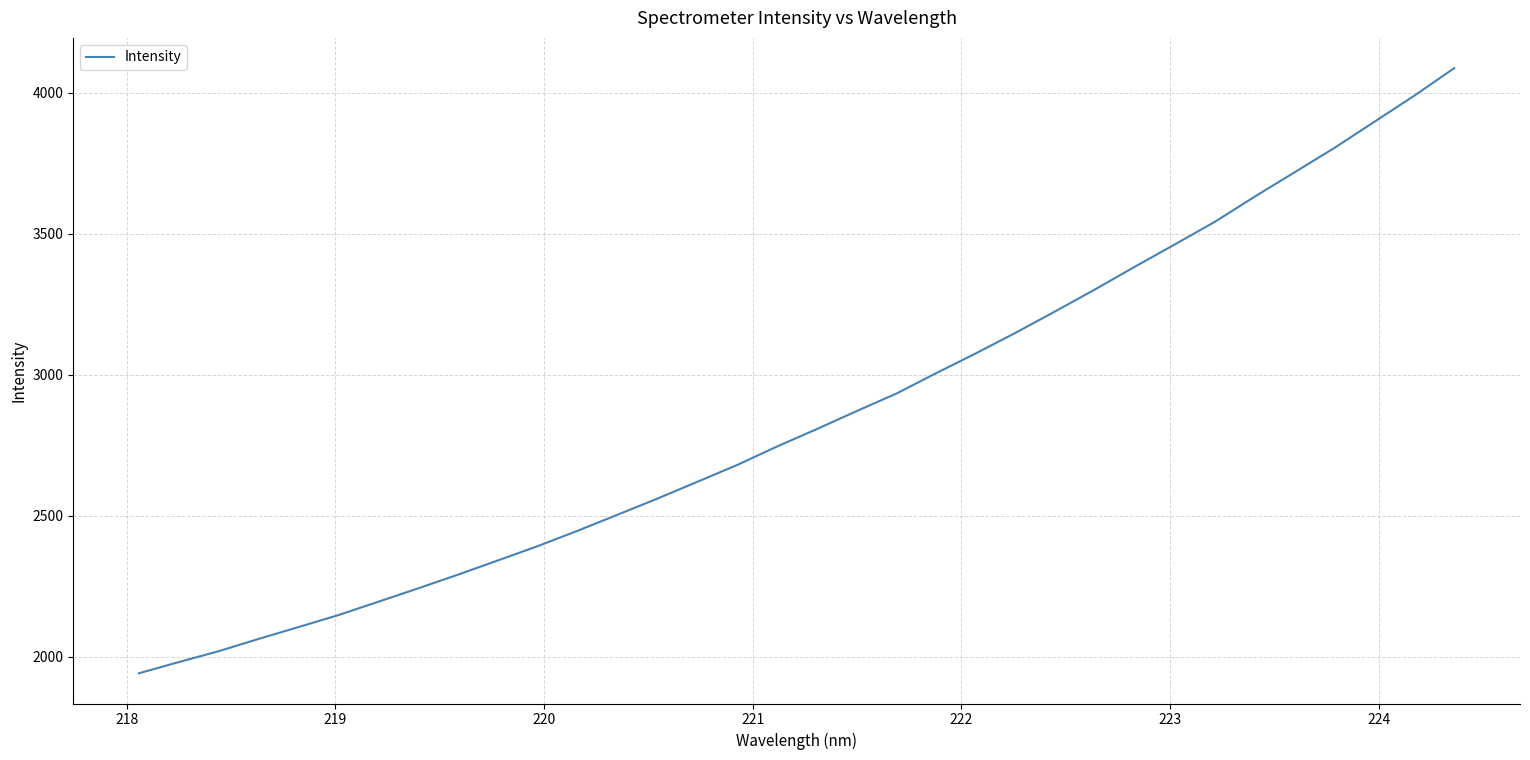

How many lines are shown in the chart?

1